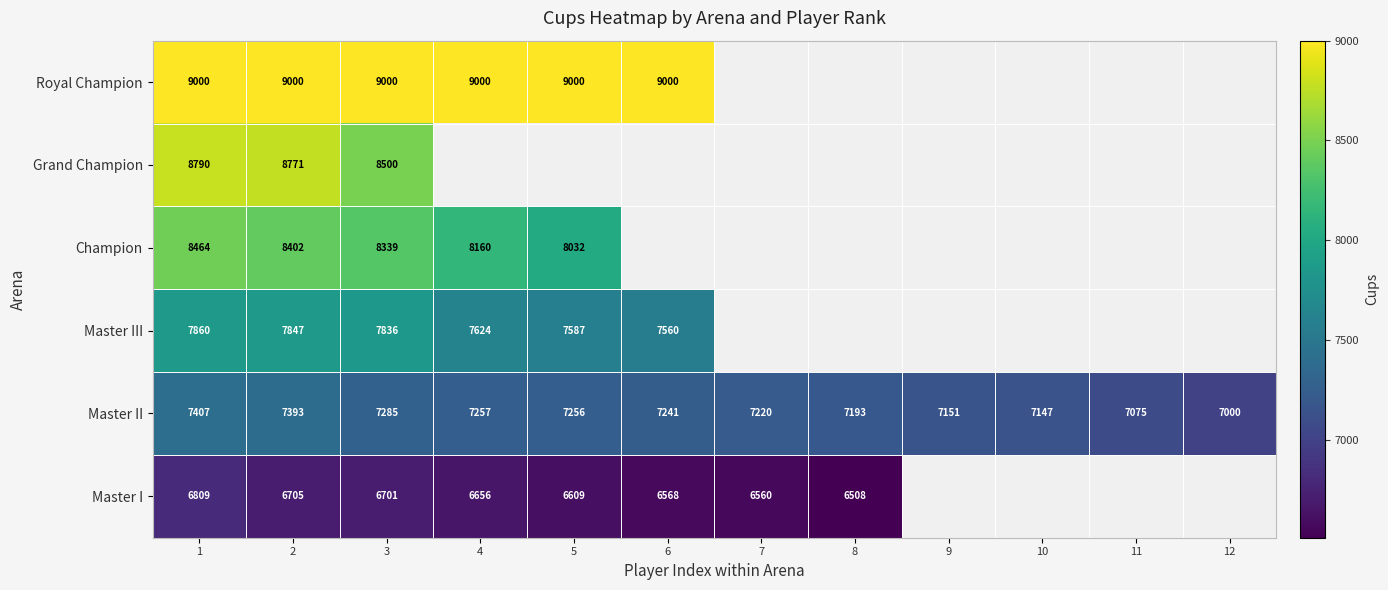

Is the value of Master III at 3 greater than the value of Master II at 3?

Yes